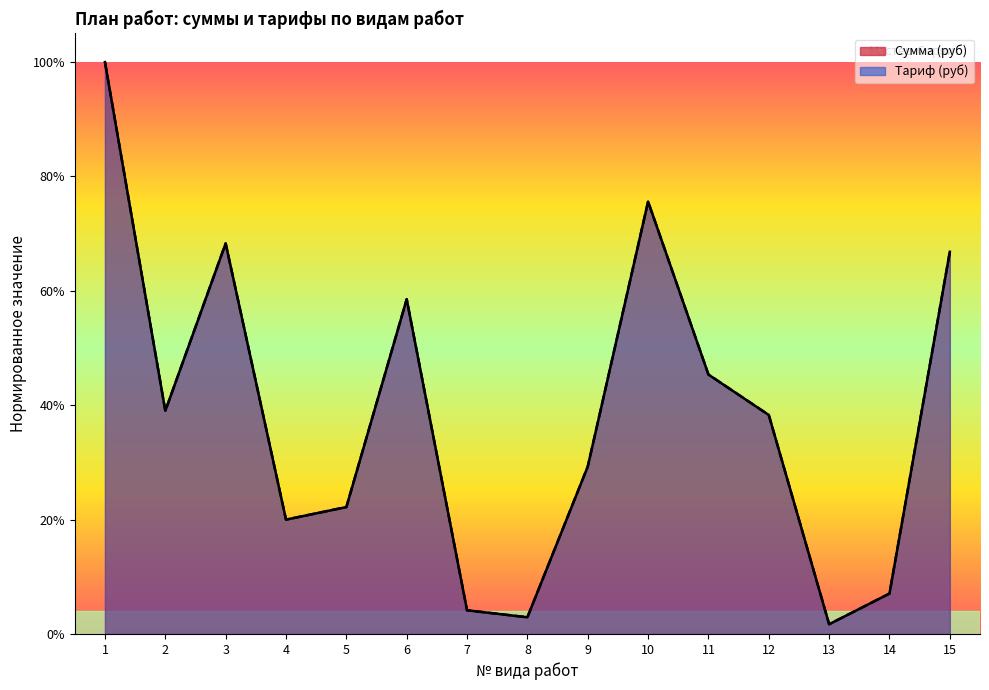

What is the difference between the maximum and minimum values in the Сумма (руб) series?

1.0